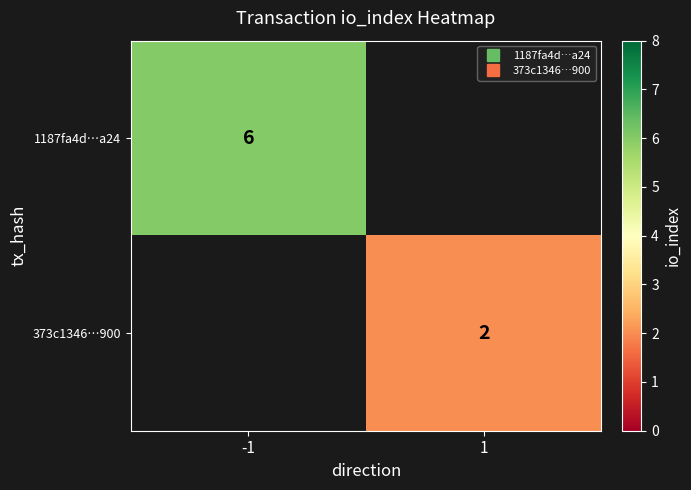

List the series in order of their overall mean, highest first.

1187fa4d…a24, 373c1346…900